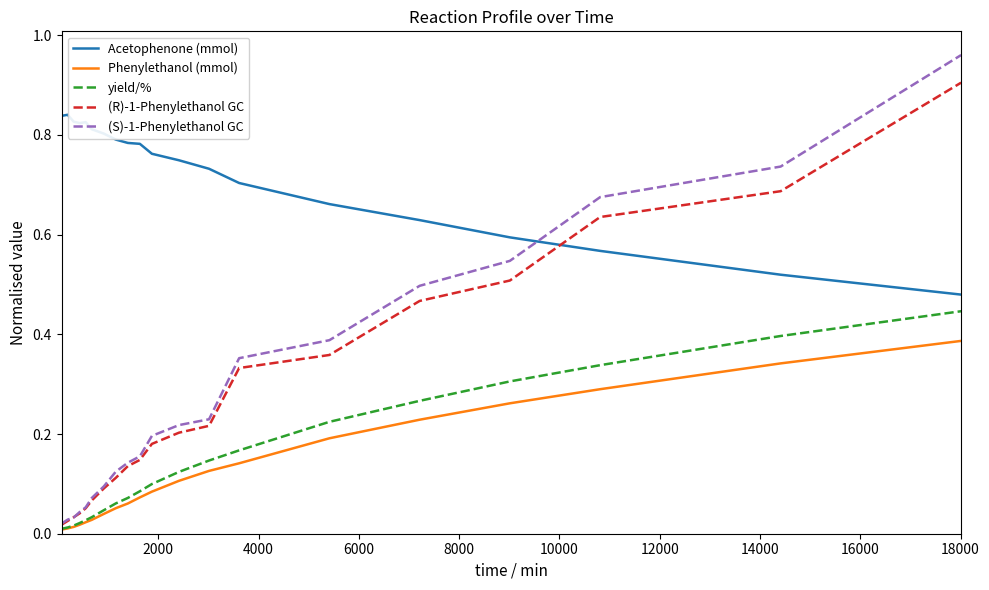

Which series has the widest spread of values?

(S)-1-Phenylethanol GC